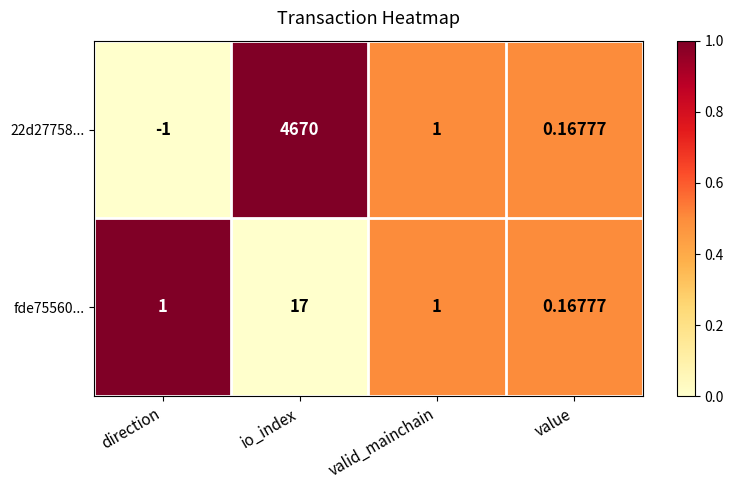

At which category is the sum across all series the highest?

io_index